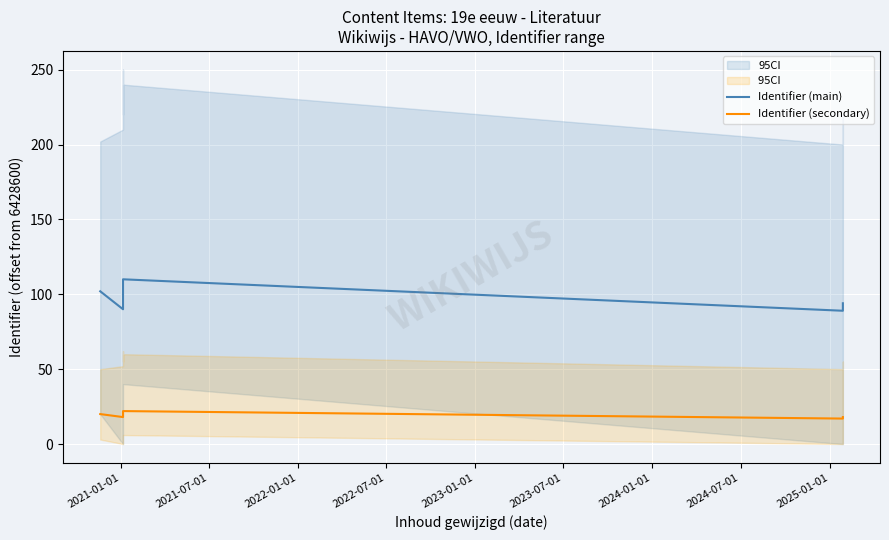

What is the difference between the maximum and minimum values in the Identifier (secondary) series?

5